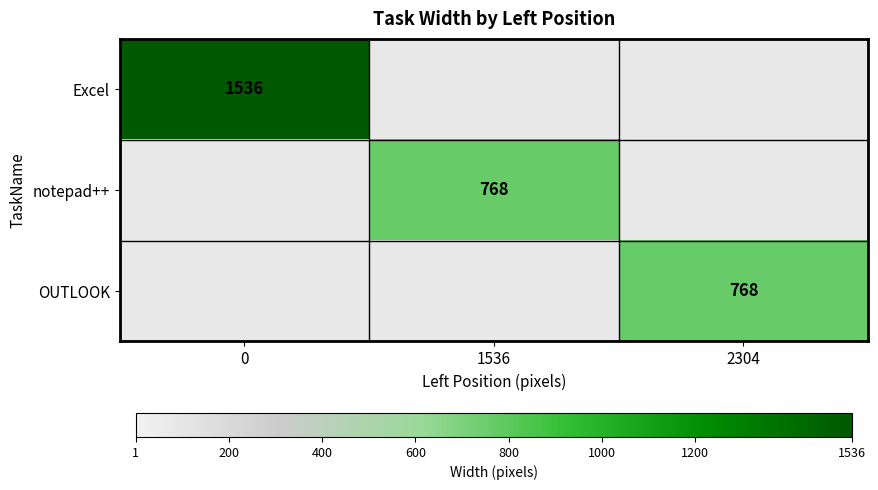

The value of Excel at 0 is 1536. True or false?

True